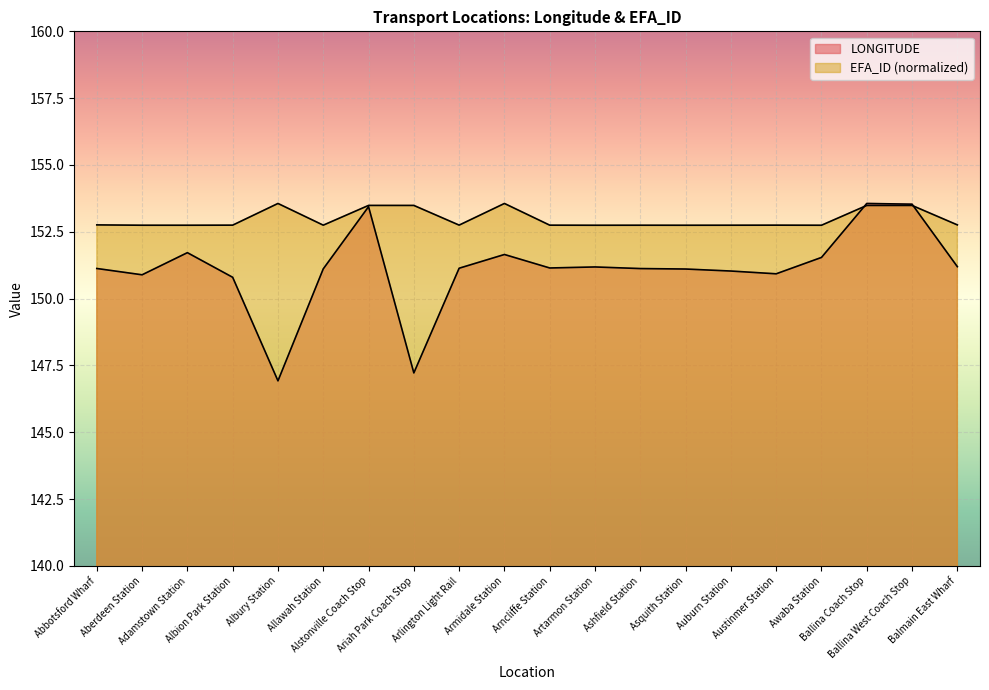

Does the chart display data point markers on the line(s)?

No